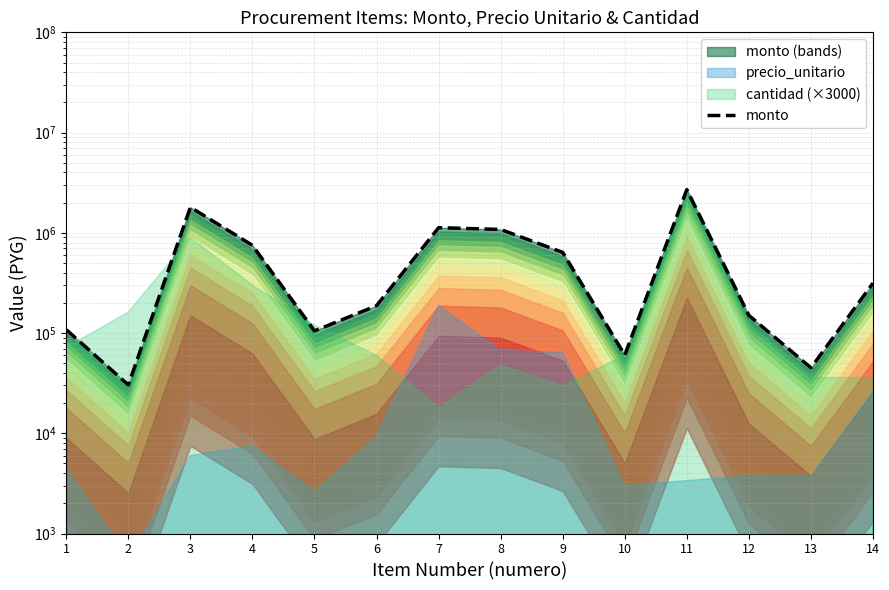

At which category does the data reach its first local valley?

2